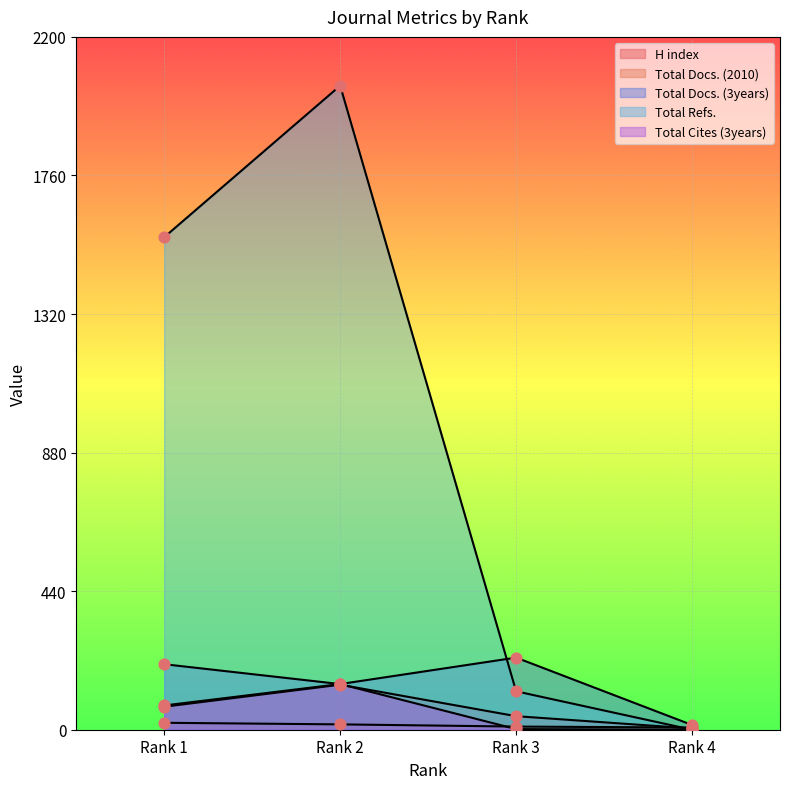

Is the value of Total Refs. at Rank 4 greater than the value of Total Docs. (3years) at Rank 3?

No